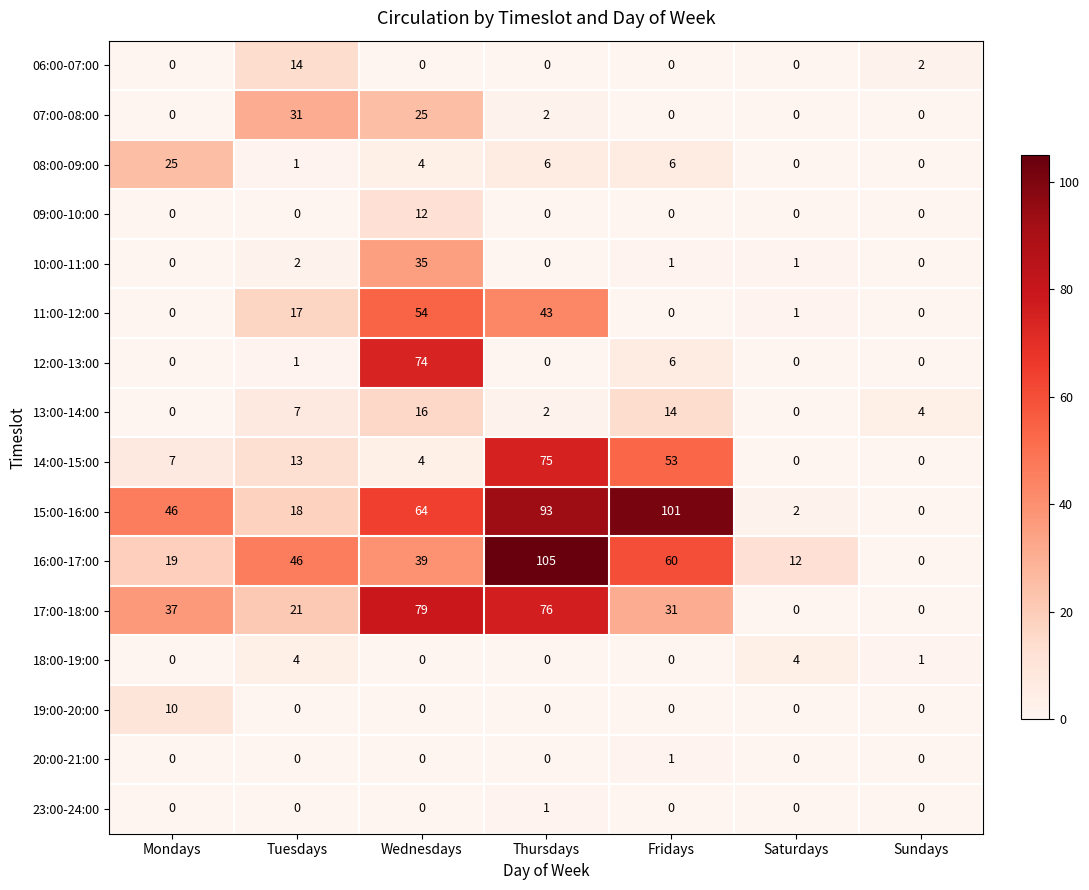

At how many categories does at least one series exceed 85?

2